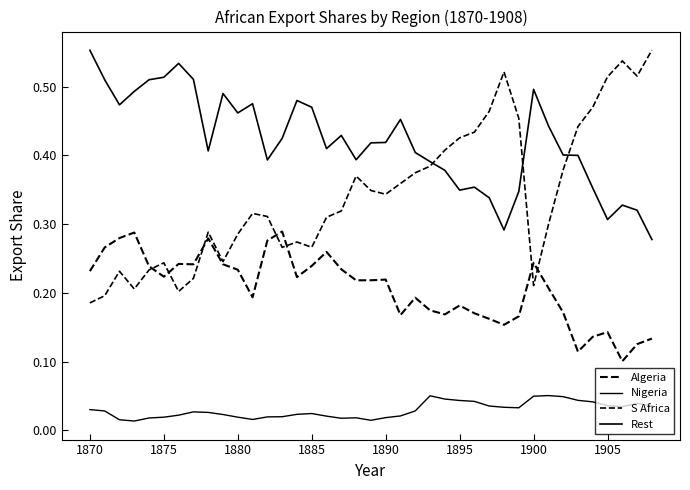

True or false: Rest and Algeria cross at least once.

False